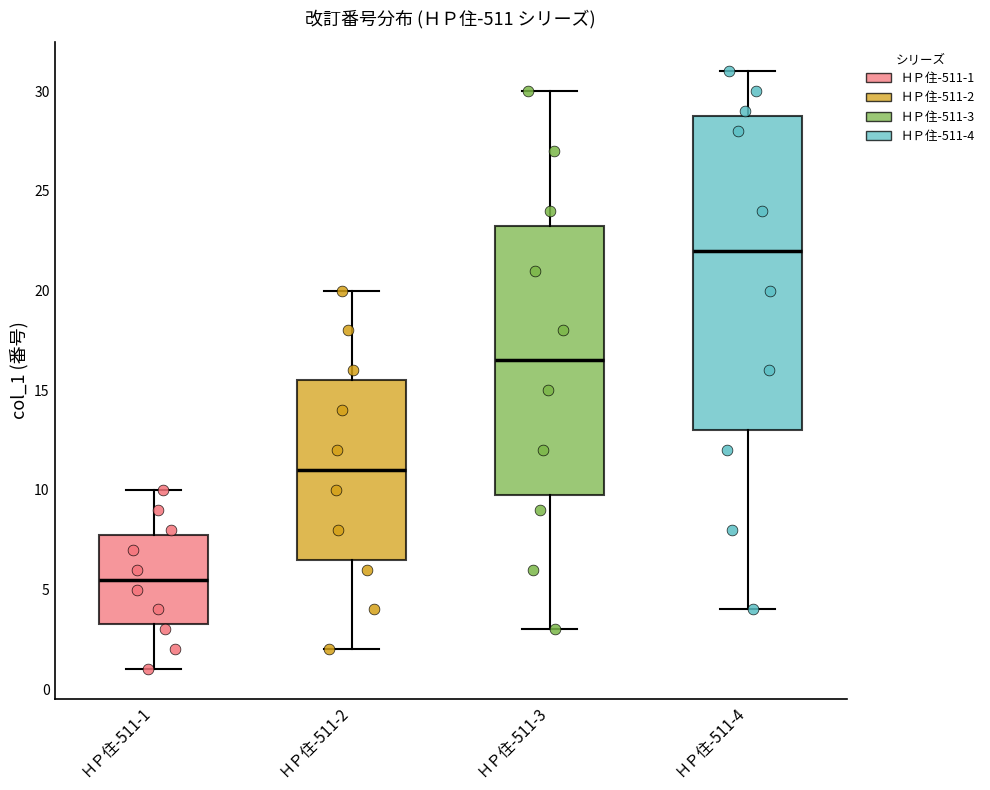

Reading left to right, transcribe this box plot: for each box, give where its median line is, the range the box spans, and where its two whiskers end, as read against the y-axis. The values are not printed on the chart, so give them approximately, as read against the axis.

ＨＰ住-511-1: median 5.5, box 3.5 to 8.0, whiskers 1.0 to 10.0
ＨＰ住-511-2: median 11.0, box 6.5 to 15.5, whiskers 2.0 to 20.0
ＨＰ住-511-3: median 16.5, box 10.0 to 23.5, whiskers 3.0 to 30.0
ＨＰ住-511-4: median 22.0, box 13.0 to 29.0, whiskers 4.0 to 31.0